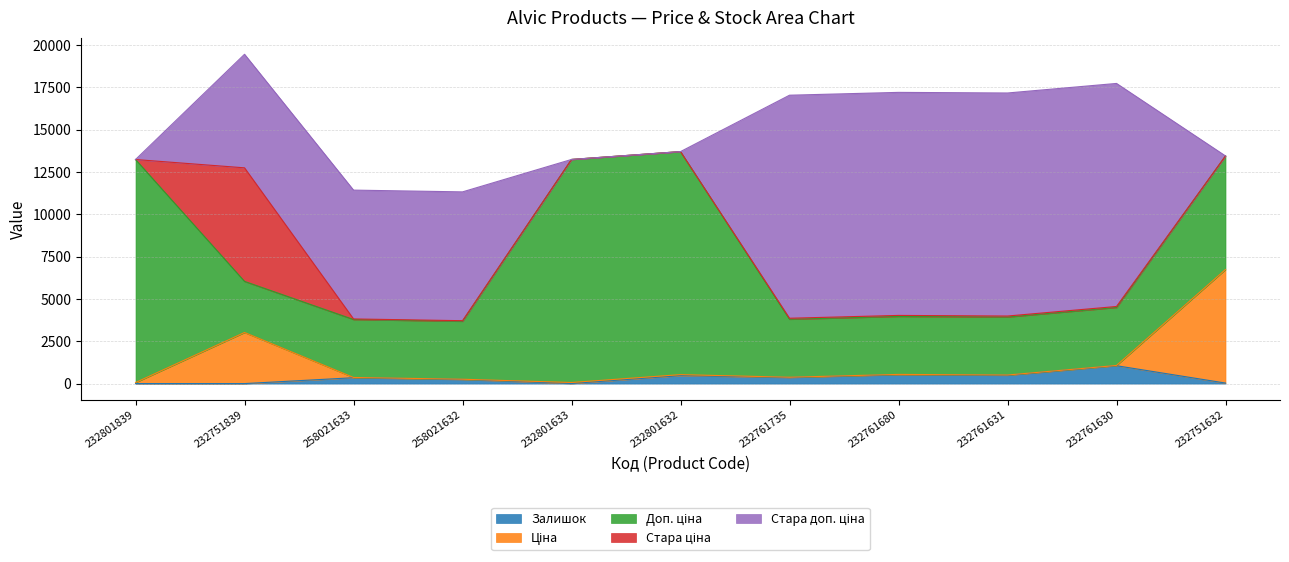

The value of Залишок at 232761735 is 361.0. True or false?

True